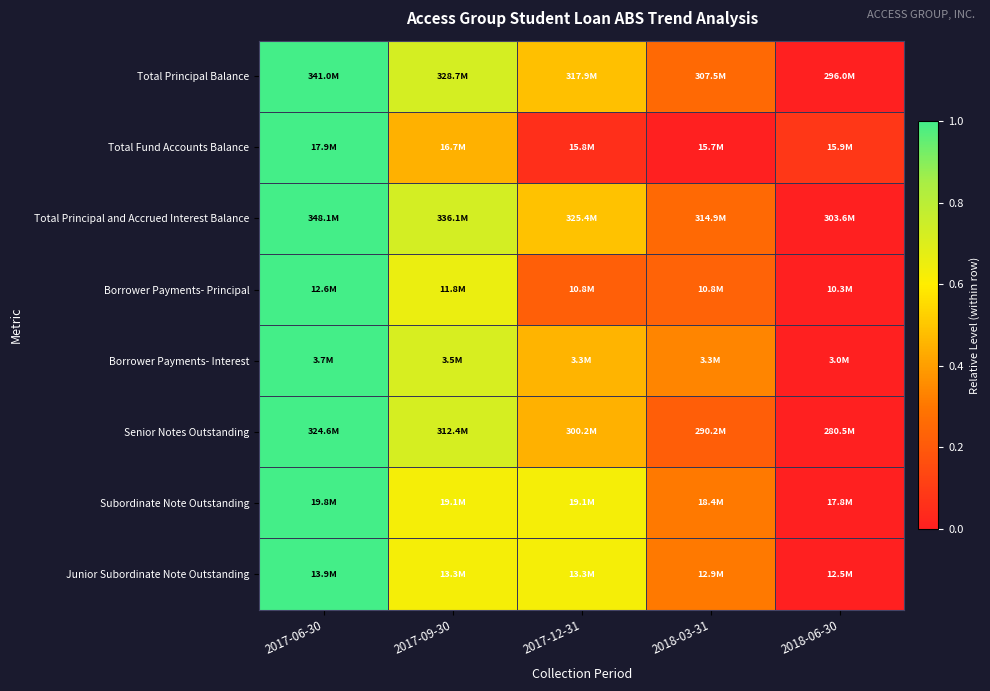

Which has a higher value, 2018-03-31 or 2017-12-31?

2017-12-31